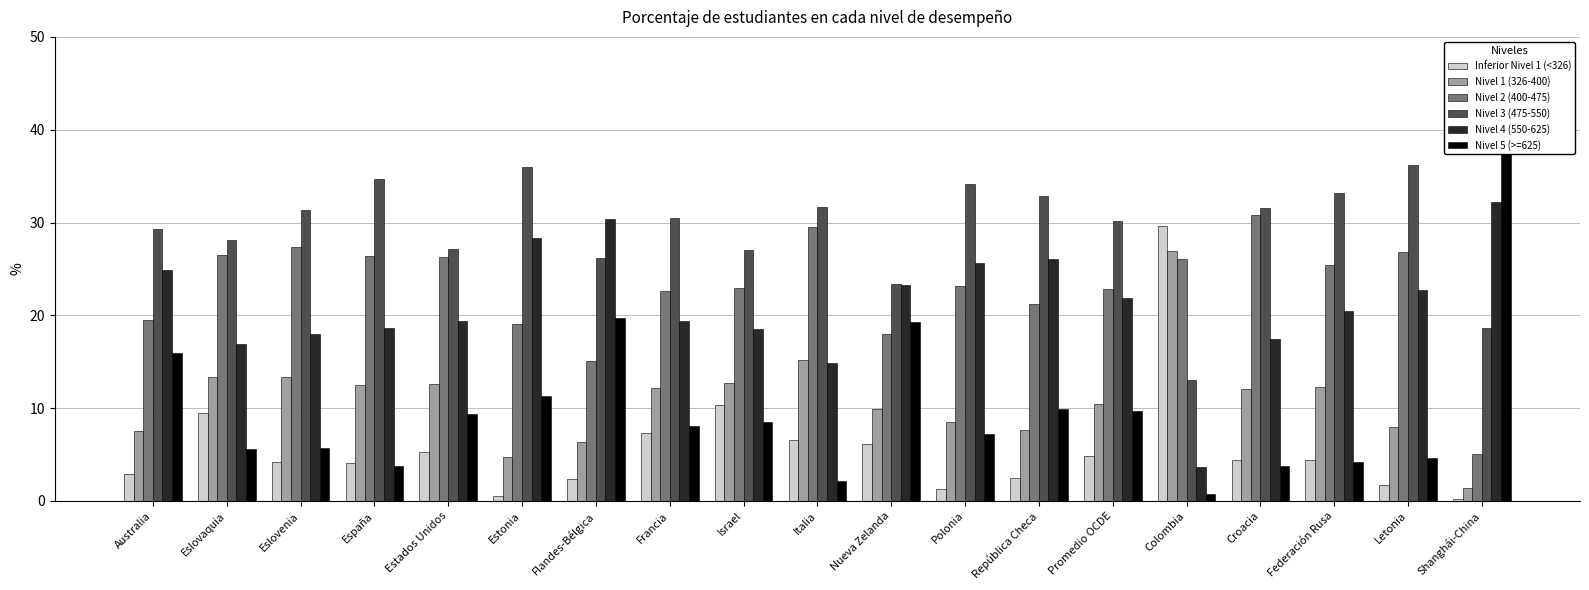

How many bars are there in each group?

6